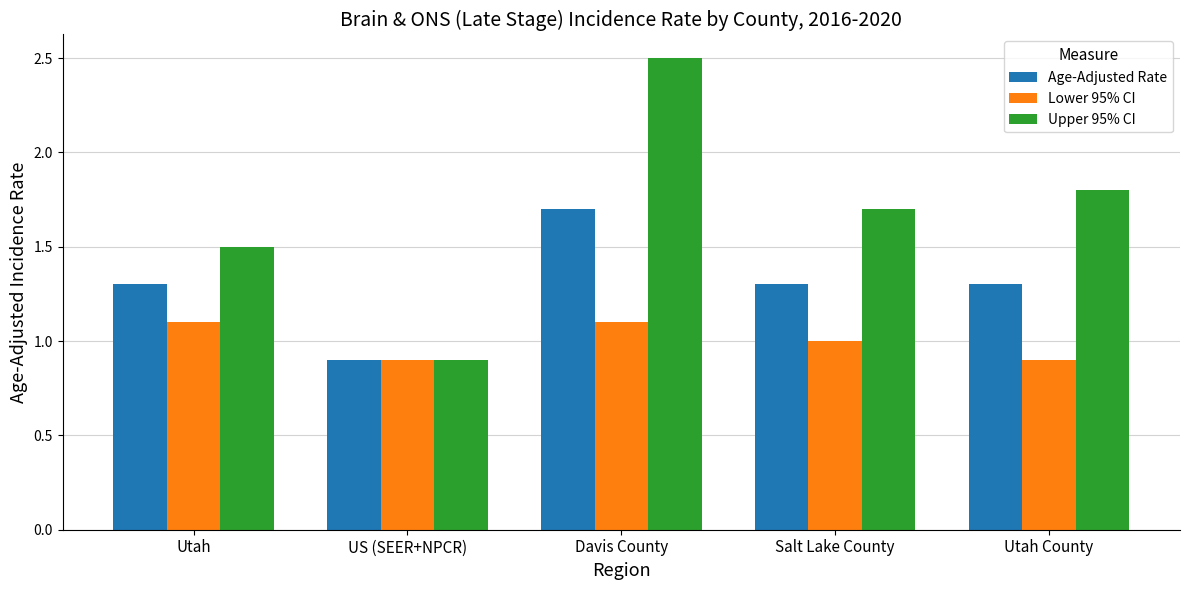

What is the spread (max minus min) of values at Salt Lake County?

0.7